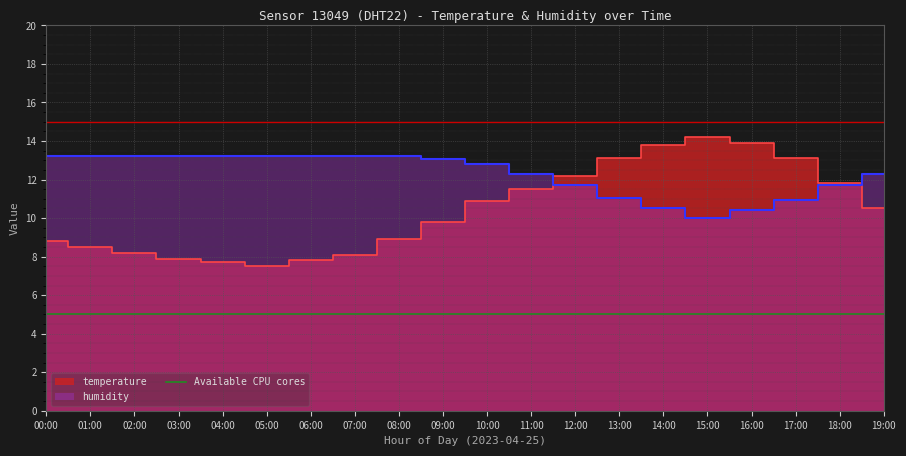

What is the average value of the temperature series?

10.4